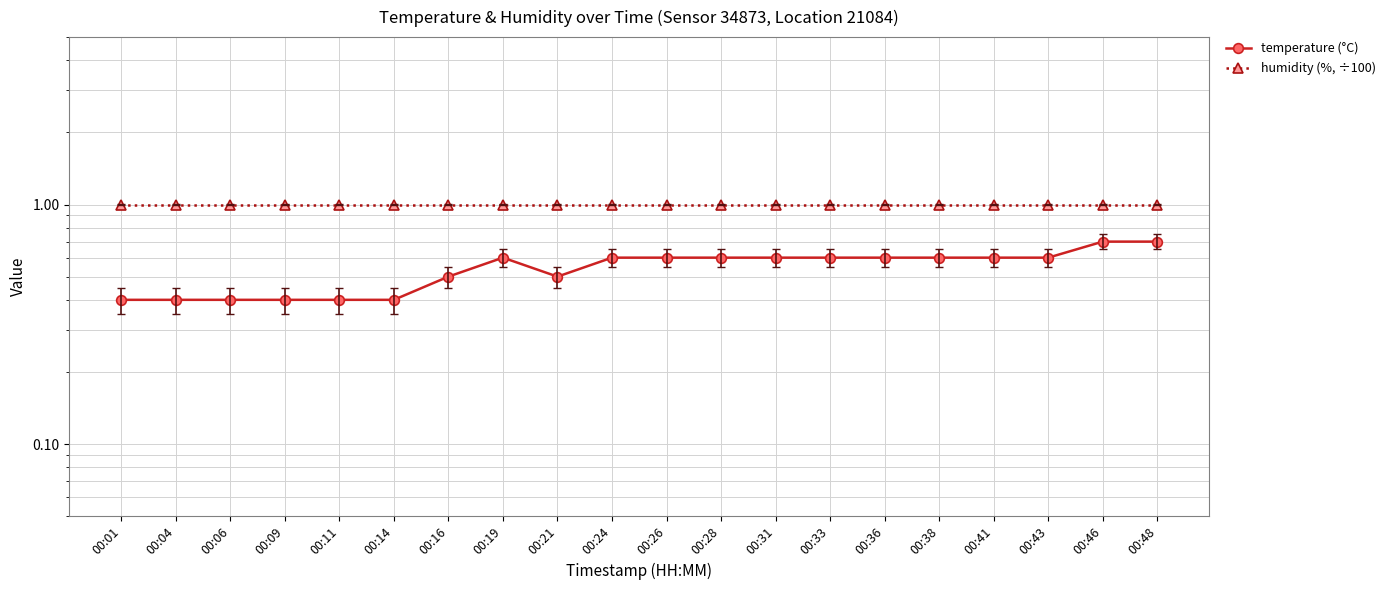

How many lines are shown in the chart?

2